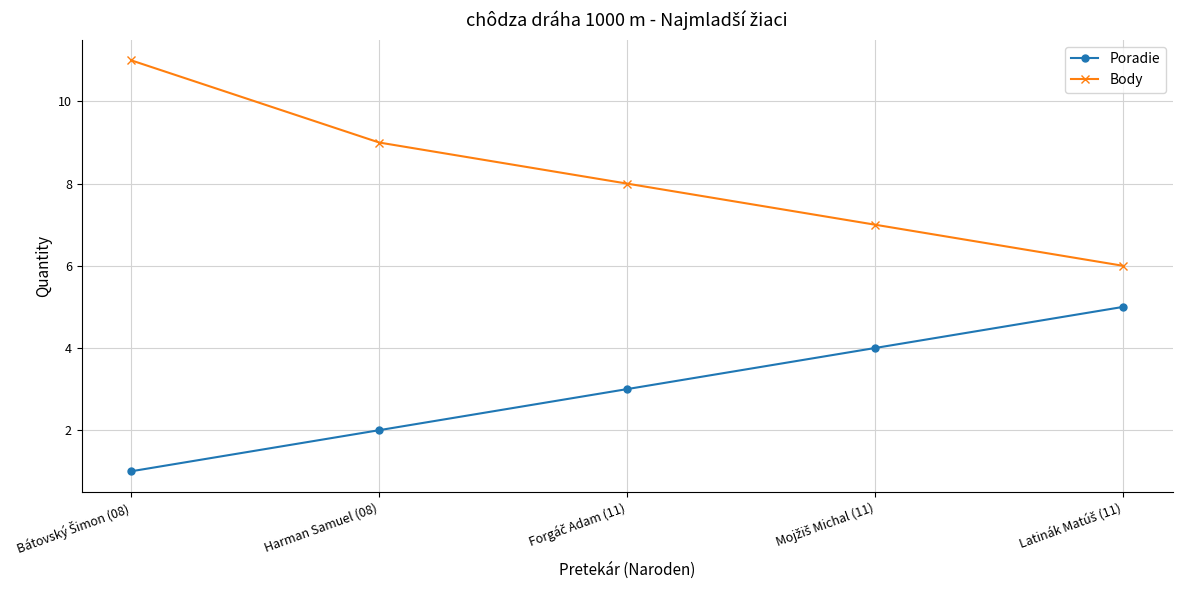

Which series has the widest spread of values?

Body